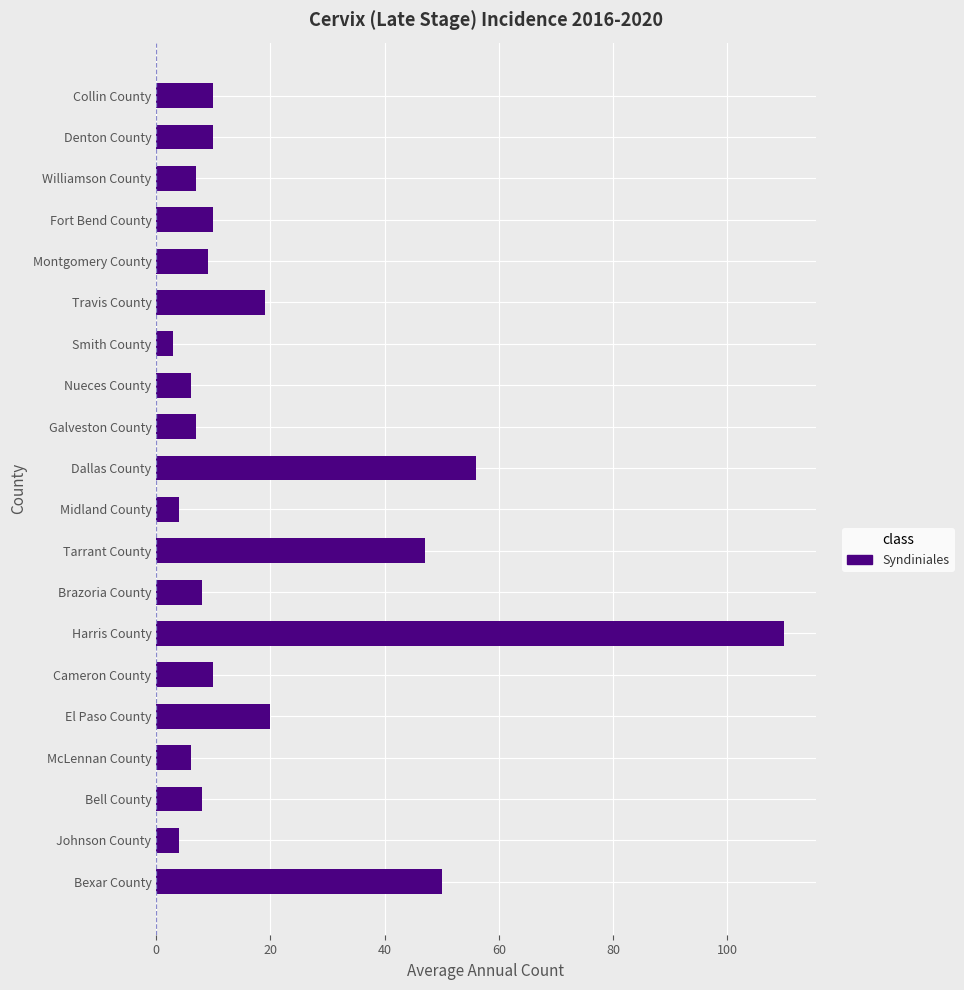

Is it true that the value at Denton County is 10?

True